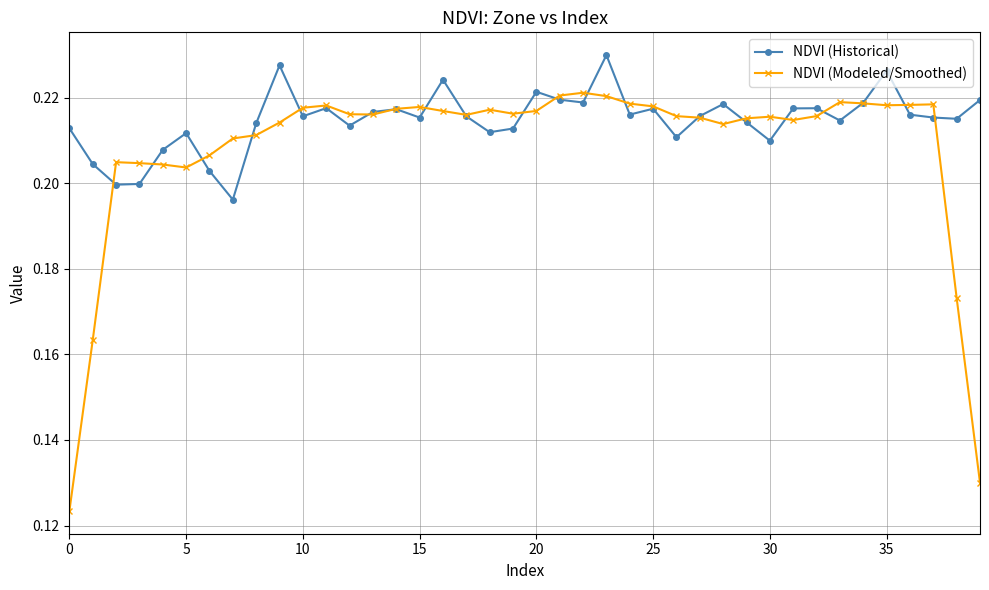

Rank the series by their average value, from lowest to highest.

NDVI (Modeled/Smoothed), NDVI (Historical)